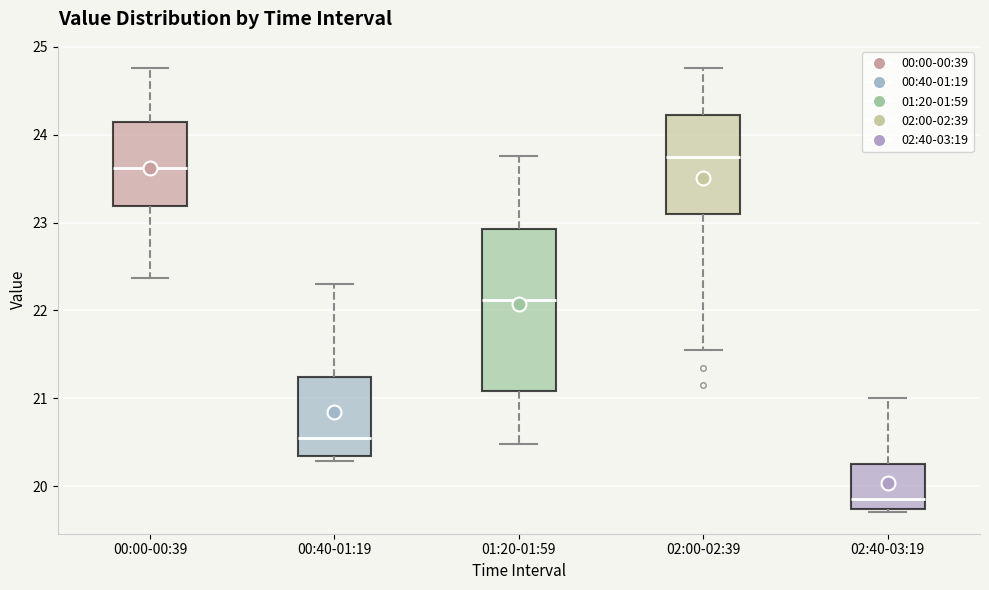

Where does the upper whisker of the box for 00:40-01:19 end on the y-axis? The values are not printed on the chart, so give them approximately, as read against the axis.

22.3